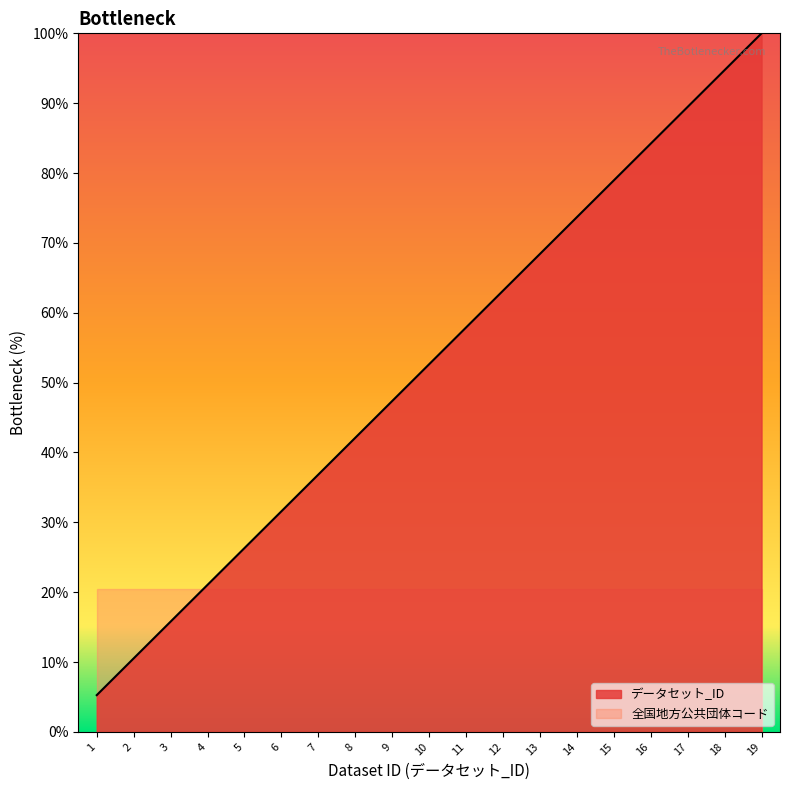

True or false: the data shows 49.3 at 6.

False